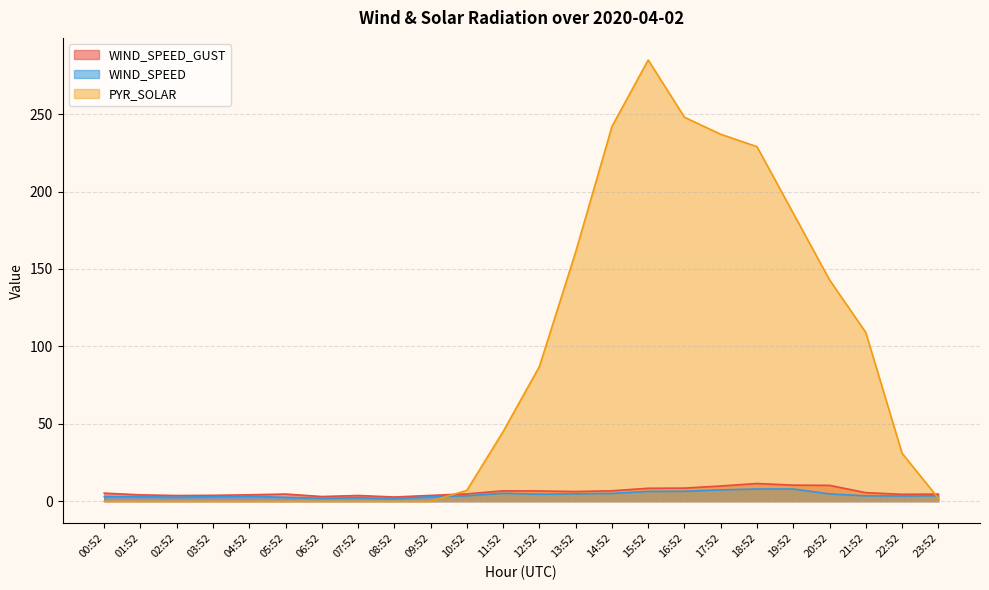

Which series has the largest total across all categories?

PYR_SOLAR